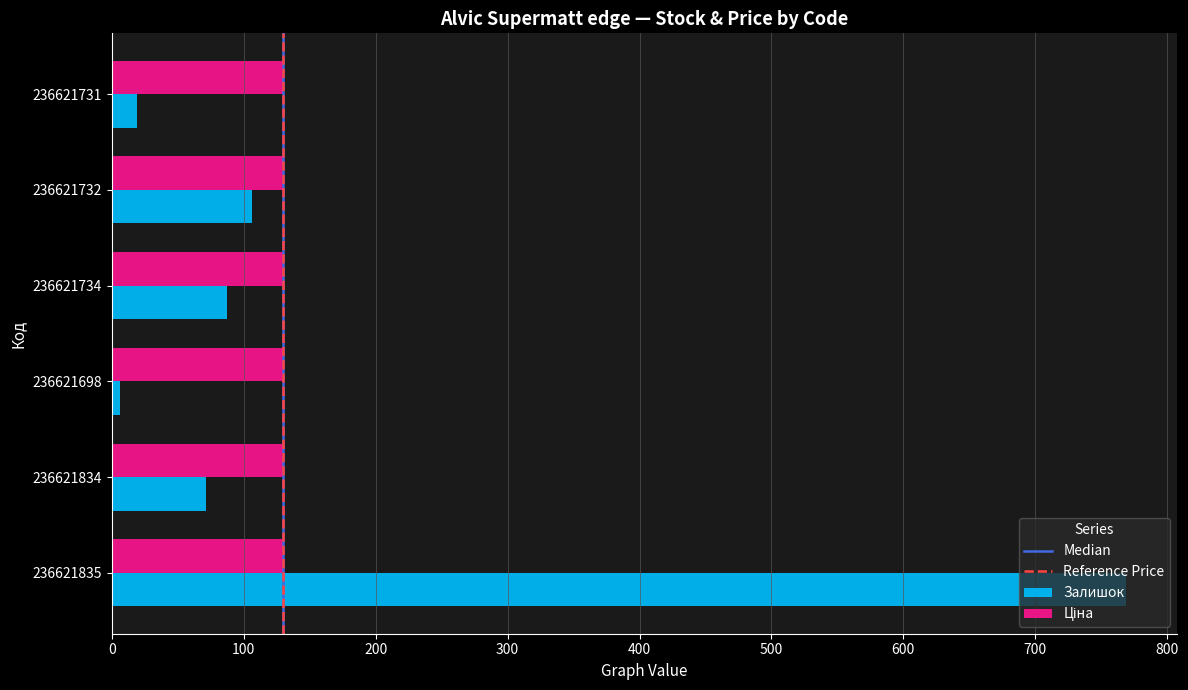

At which label is Залишок closest to 387?

236621732